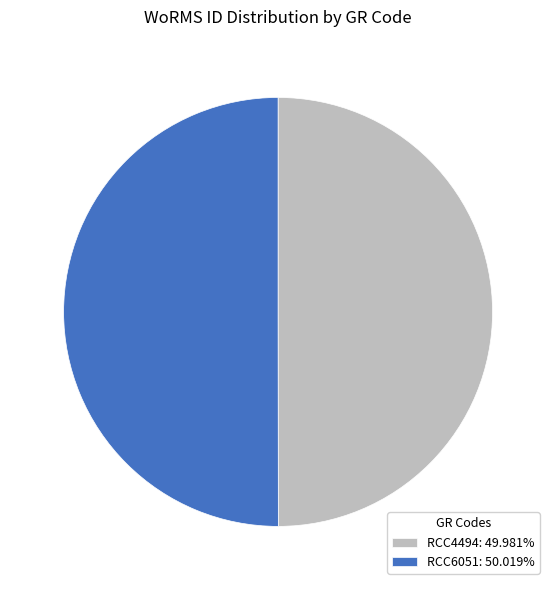

How many slices are in this pie chart?

2